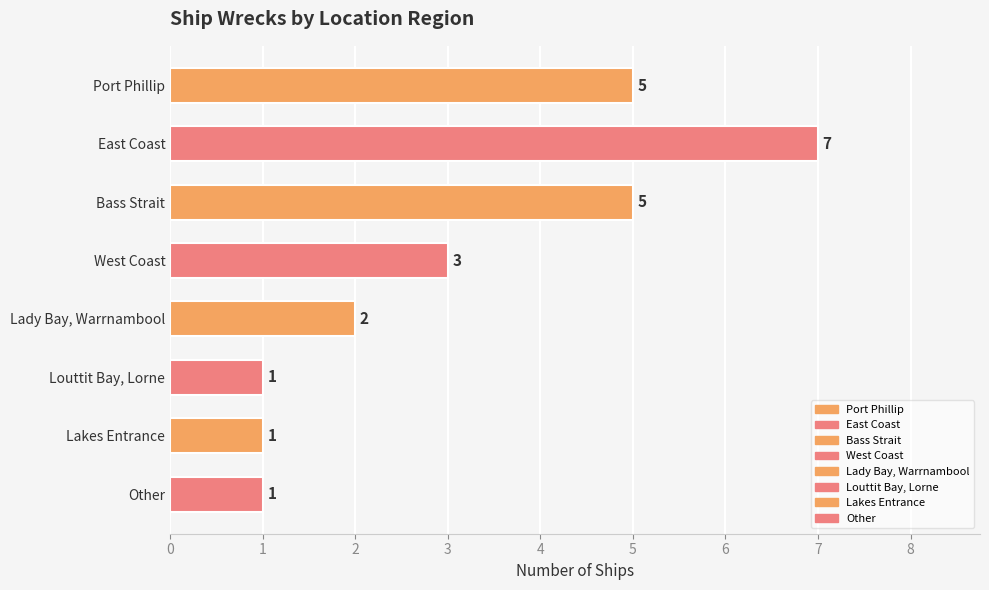

What position from the bottom is Port Phillip?

8